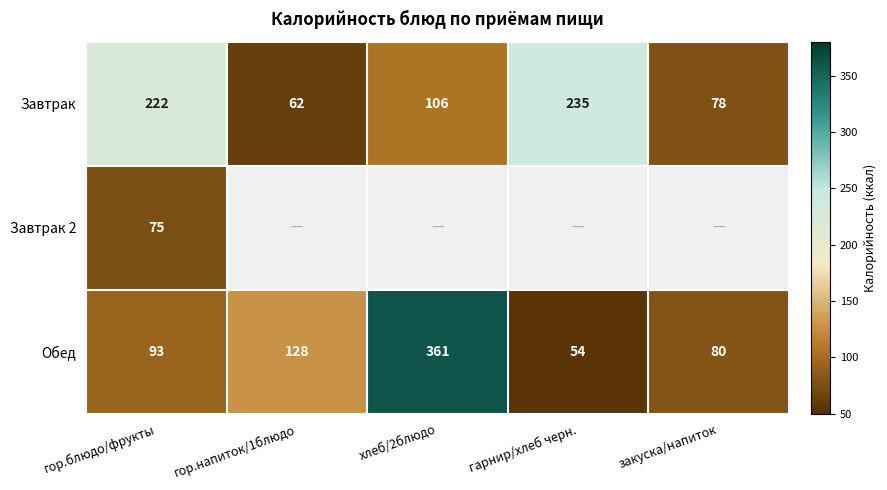

True or false: Обед has a value of 128 at гор.напиток/1блюдо.

True